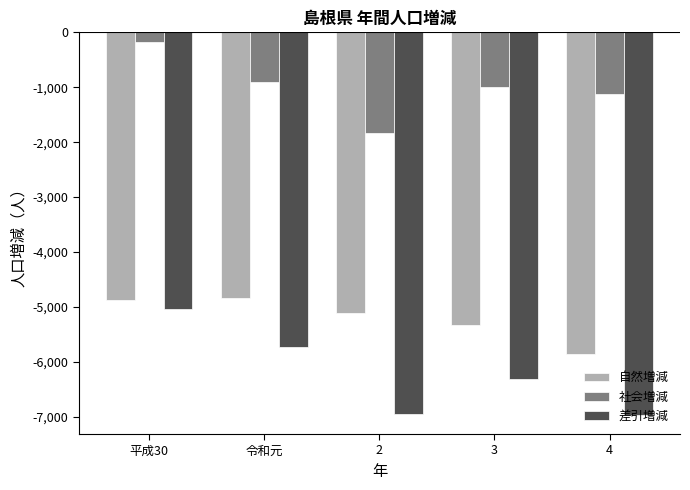

What is the difference between the highest and lowest values at 2?

5116